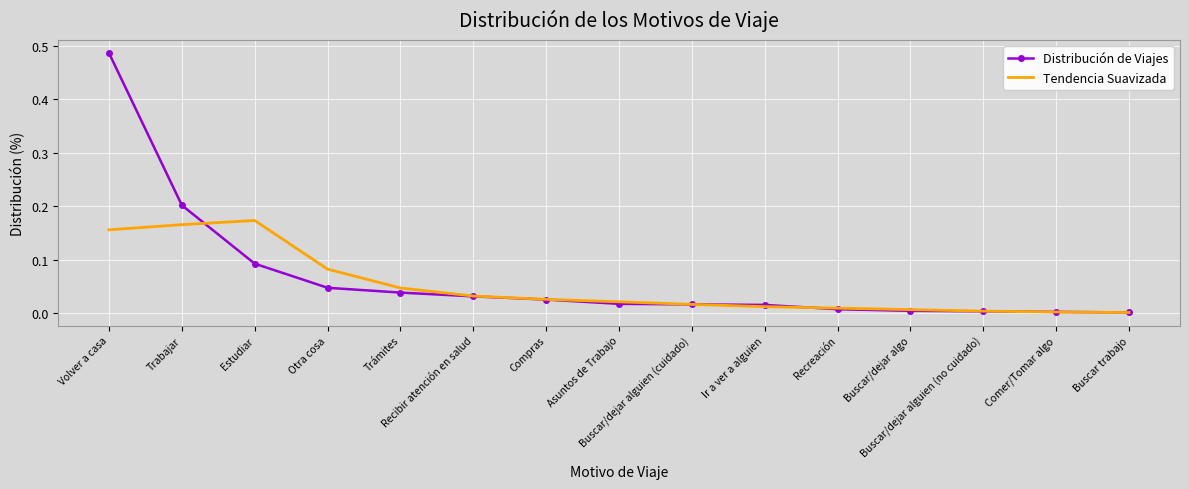

At which category is the sum across all series the highest?

Volver a casa